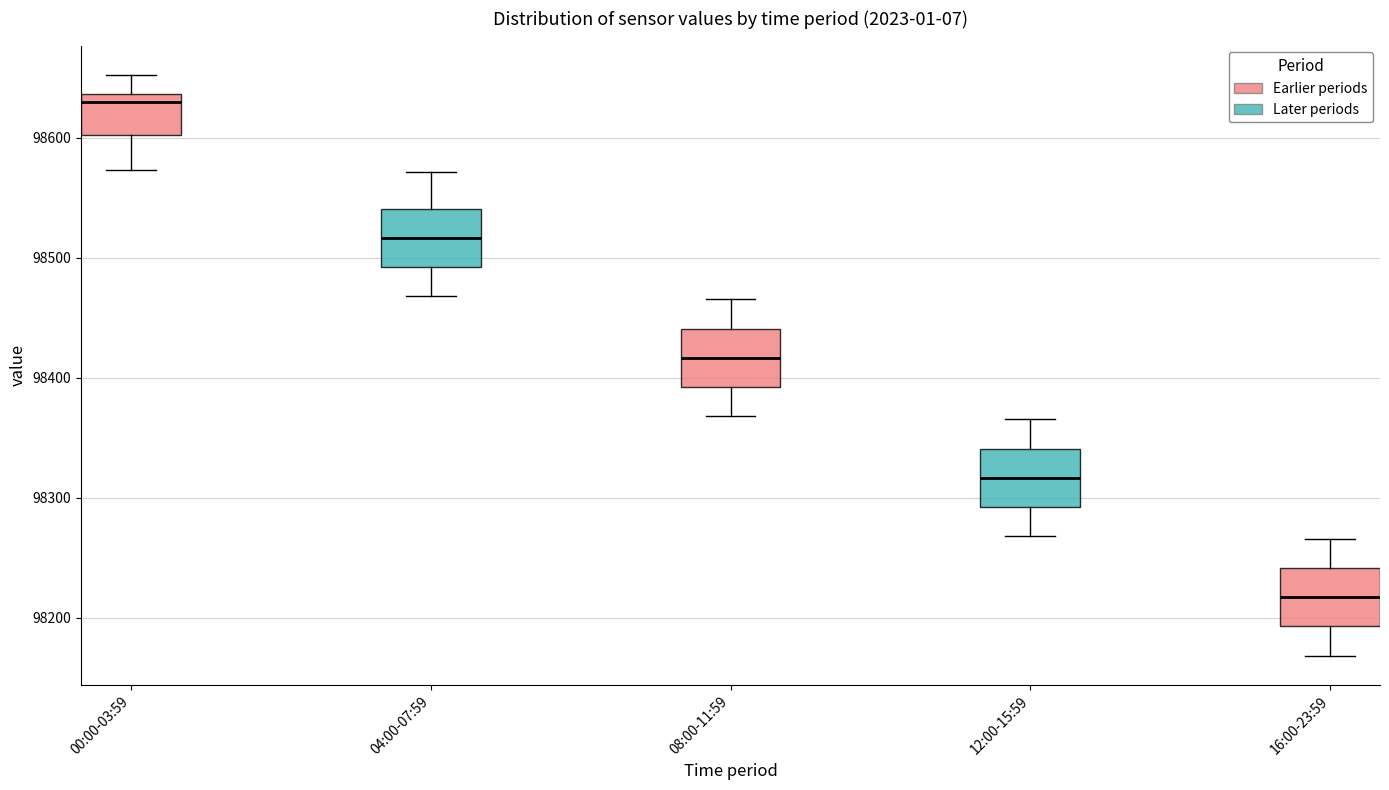

Which box has the lowest median line?

16:00-23:59